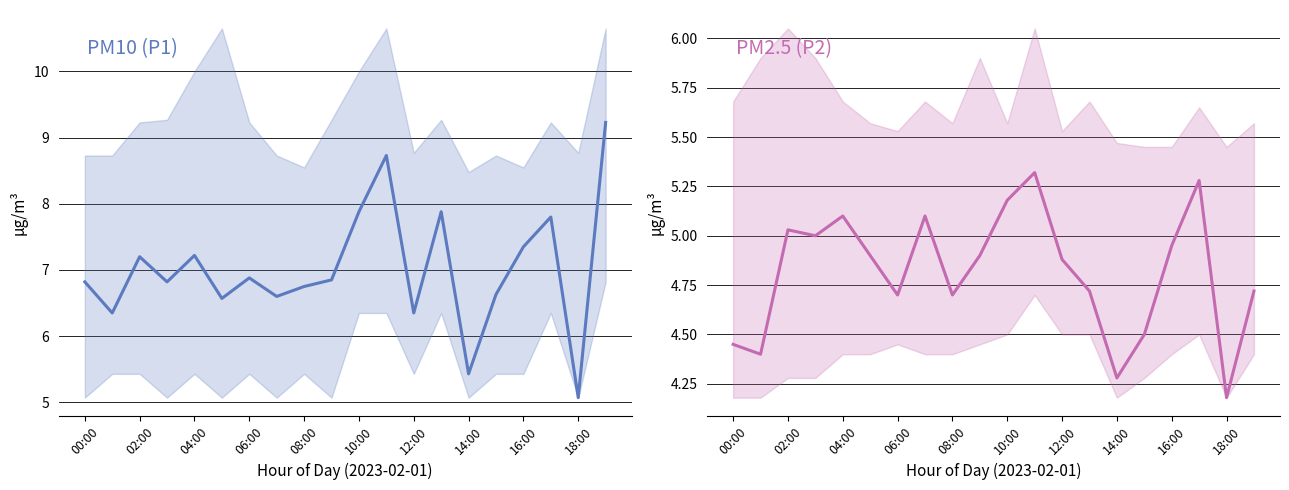

True or false: P1 has more than 0 points higher than both neighbors.

True